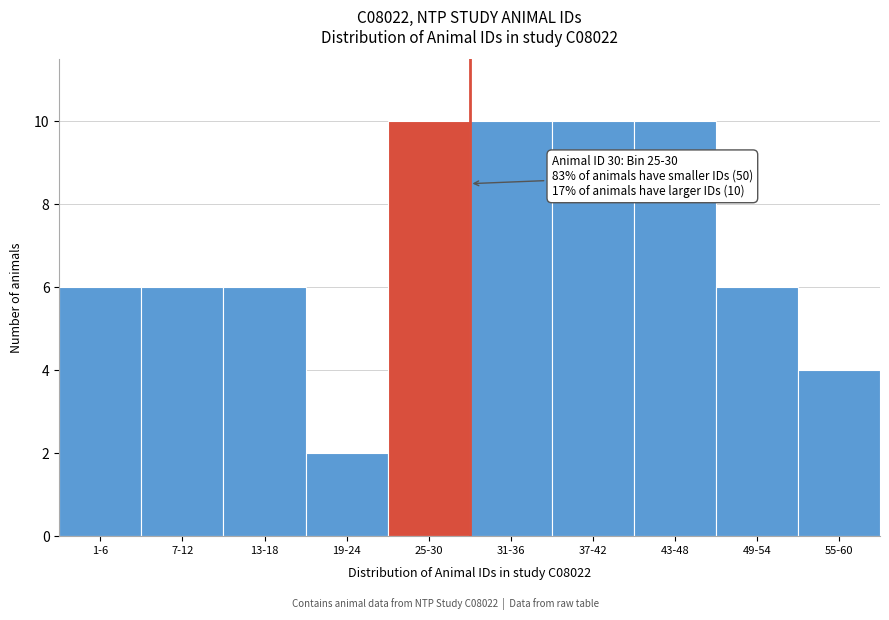

Reading right to left, what are all the values shown in this chart?

4	6	10	10	10	10	2	6	6	6